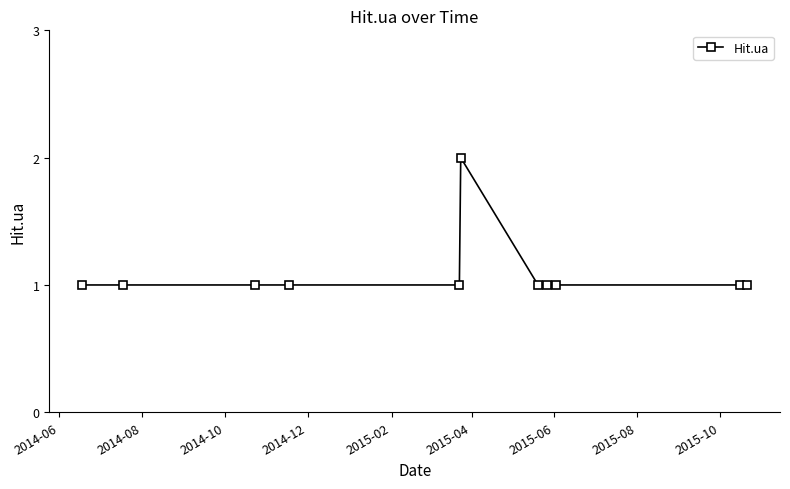

What is the value of the 10th point from the left?

1